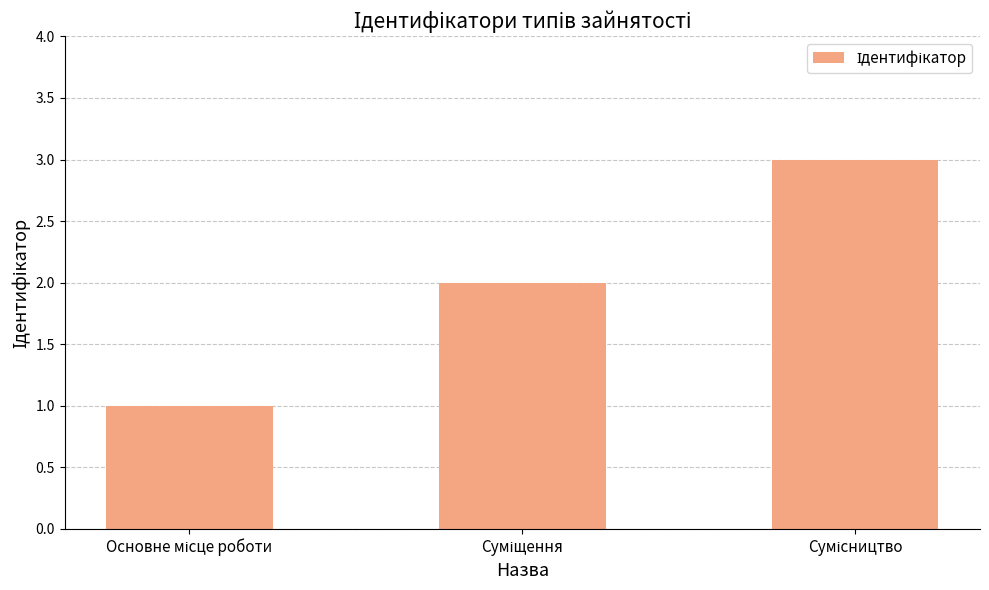

What is the sum of all values?

6